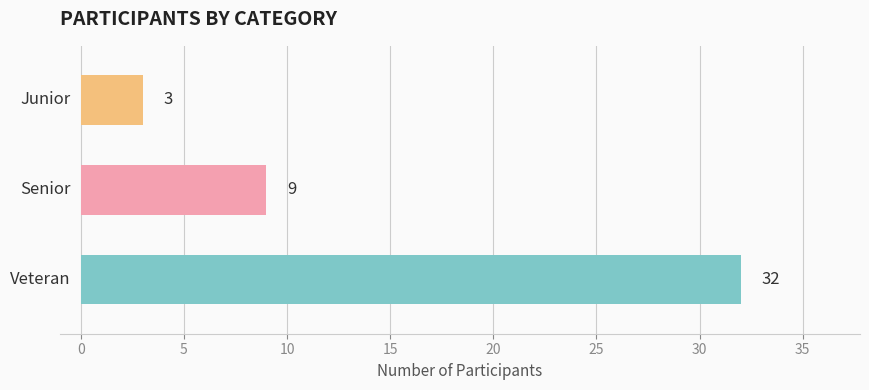

How many values are between 3 and 32?

3